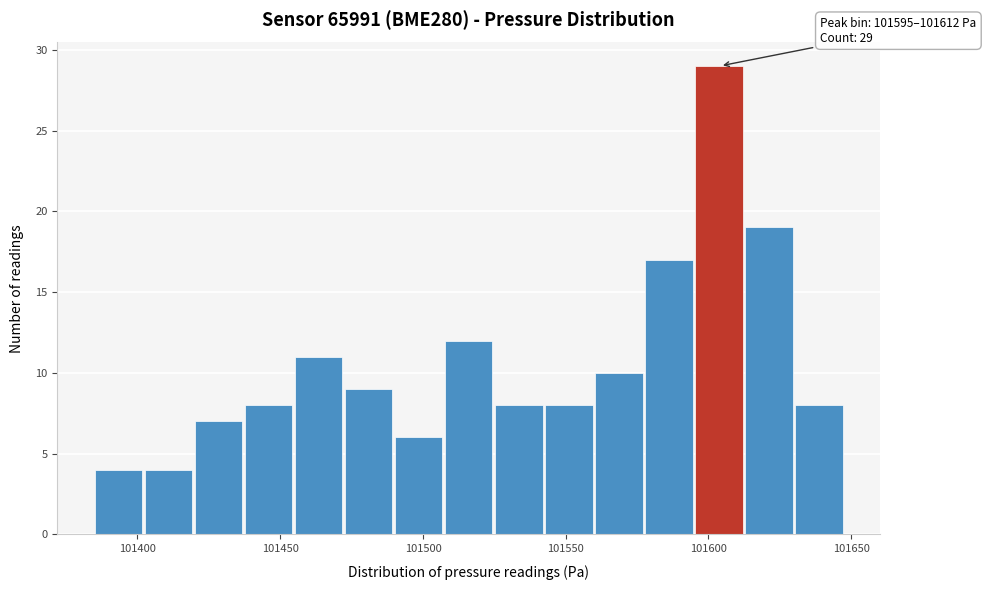

Read against the x-axis, roughly where is the centre of the tallest bar?

101605